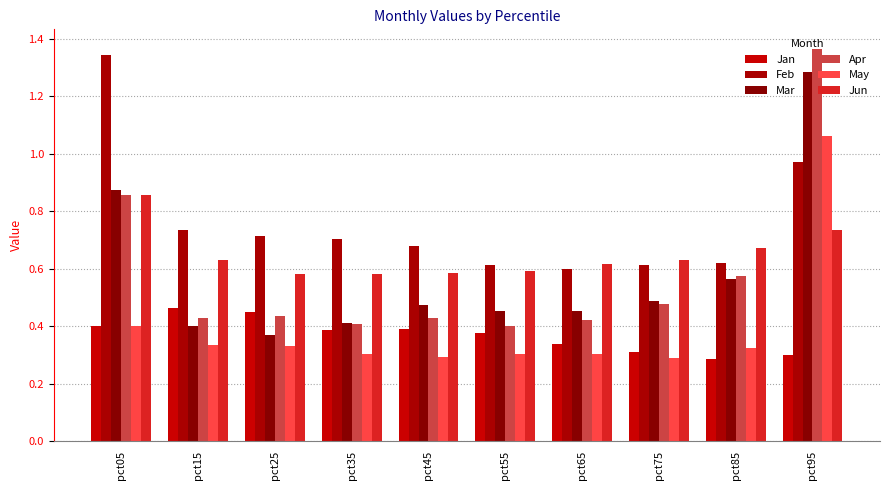

How many bars are there in each group?

6